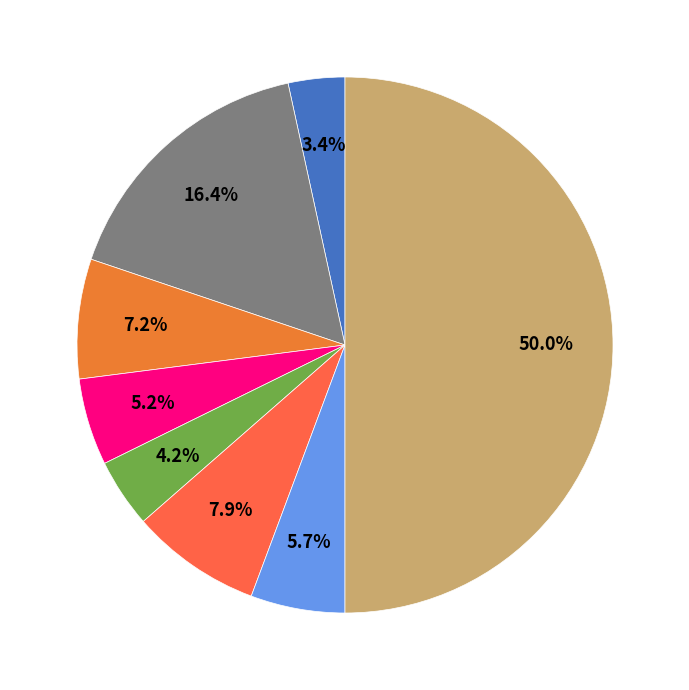

How many segments does this pie chart have?

8